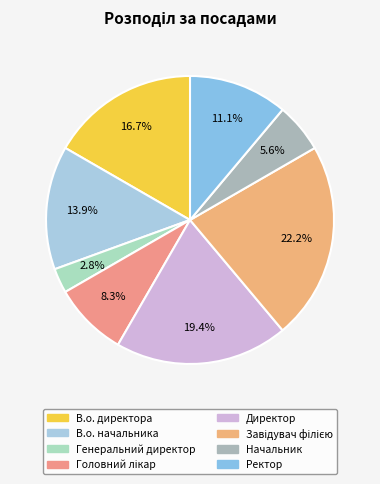

Combined, do Начальник and Директор account for over 50%?

No